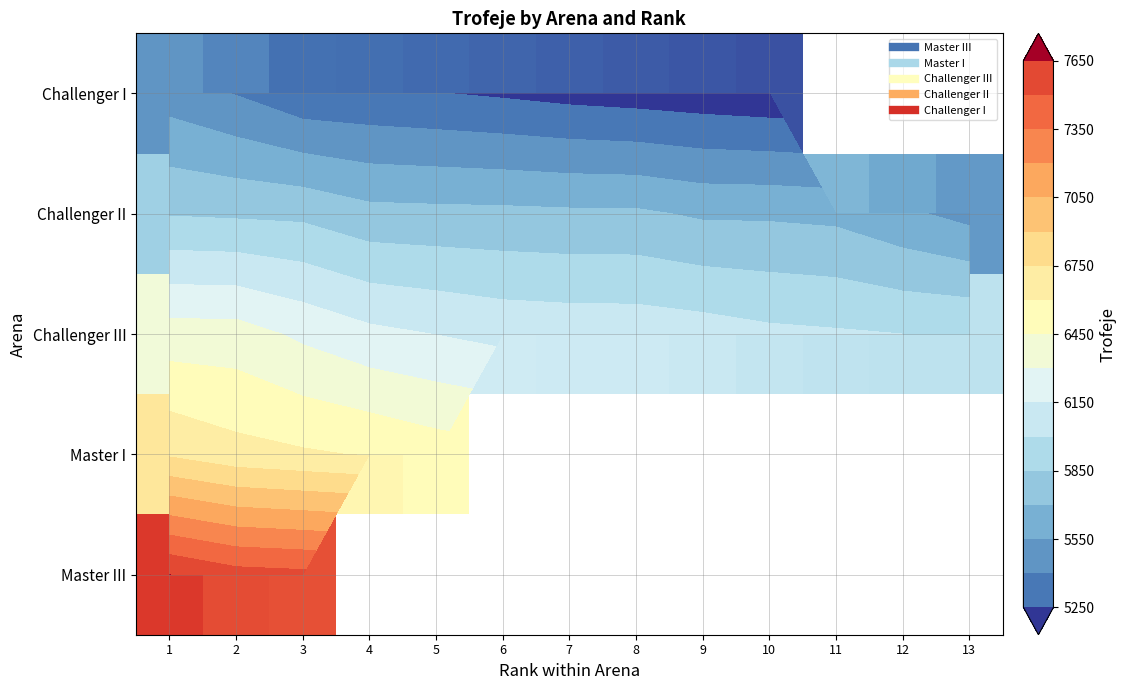

At how many categories does at least one series exceed 5378?

13